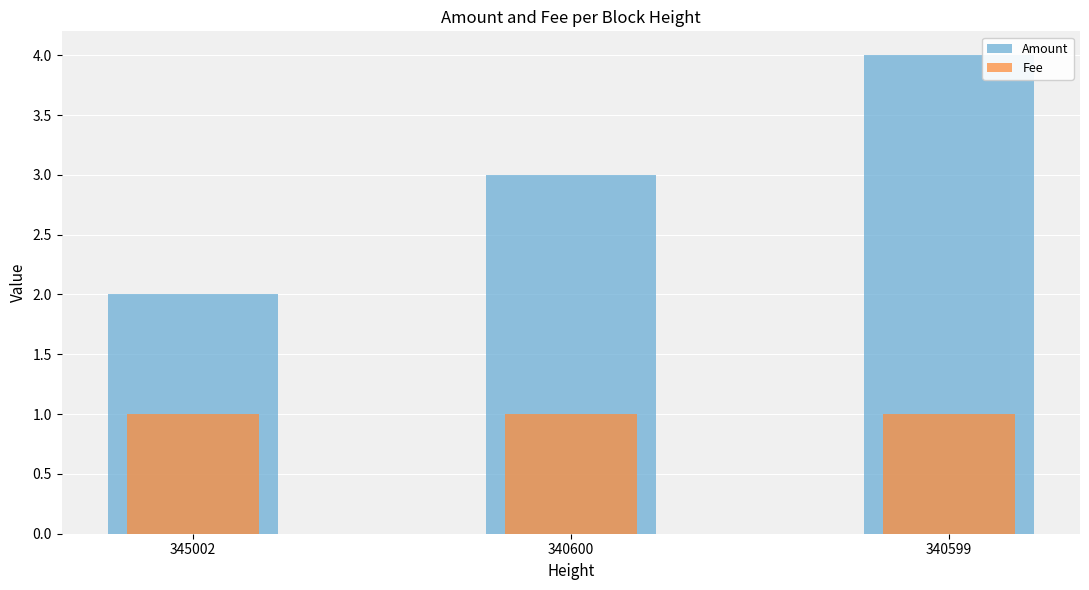

Between 345002 and 340599, which series saw the biggest shift?

Amount